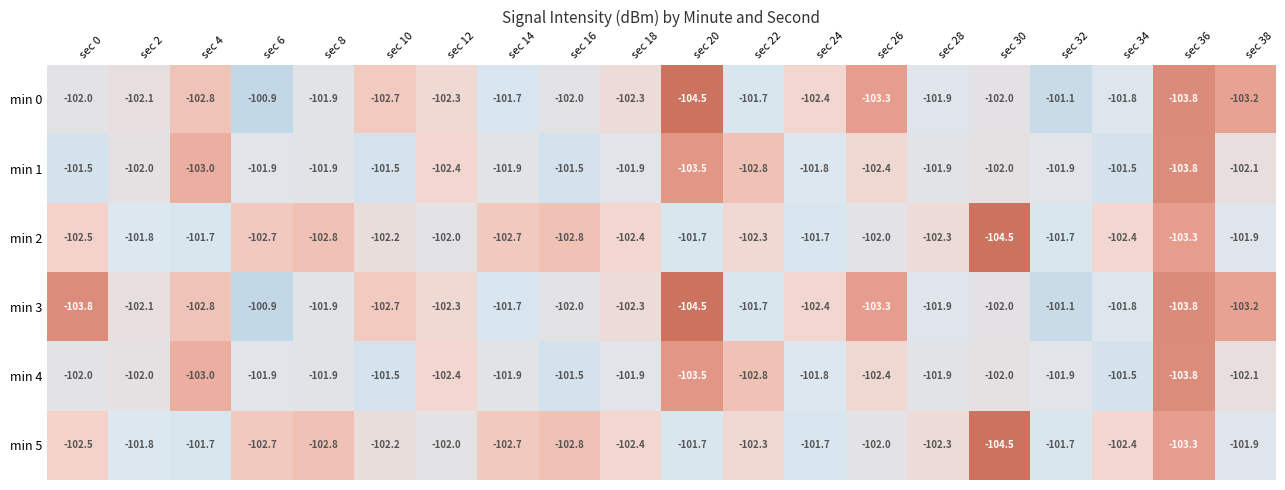

What is the spread (max minus min) of values at sec 18?

0.5